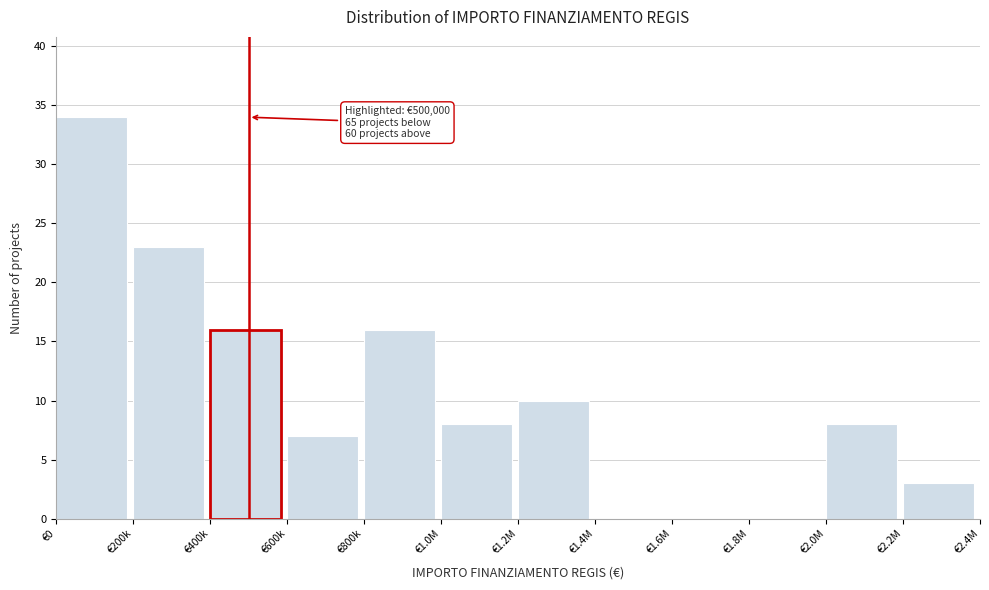

Reading right to left, what are all the values shown in this chart?

€2.2M=3	€2.0M=8	€1.8M=0	€1.6M=0	€1.4M=0	€1.2M=10	€1.0M=8	€800k=16	€600k=7	€400k=16	€200k=23	€0=34